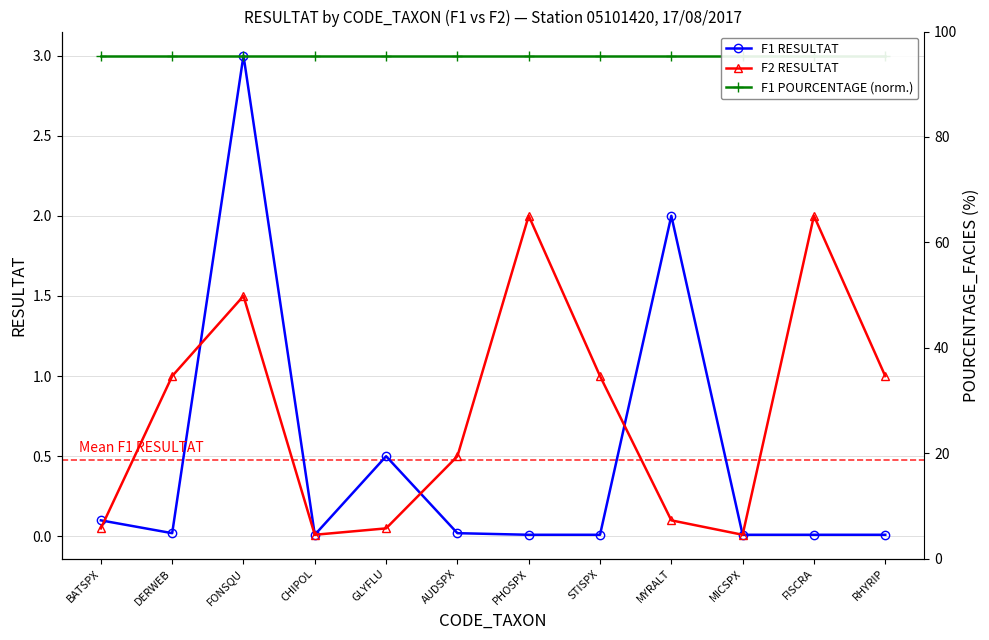

What are all the series names shown in the legend?

F1 RESULTAT, F2 RESULTAT, F1 POURCENTAGE (norm.)